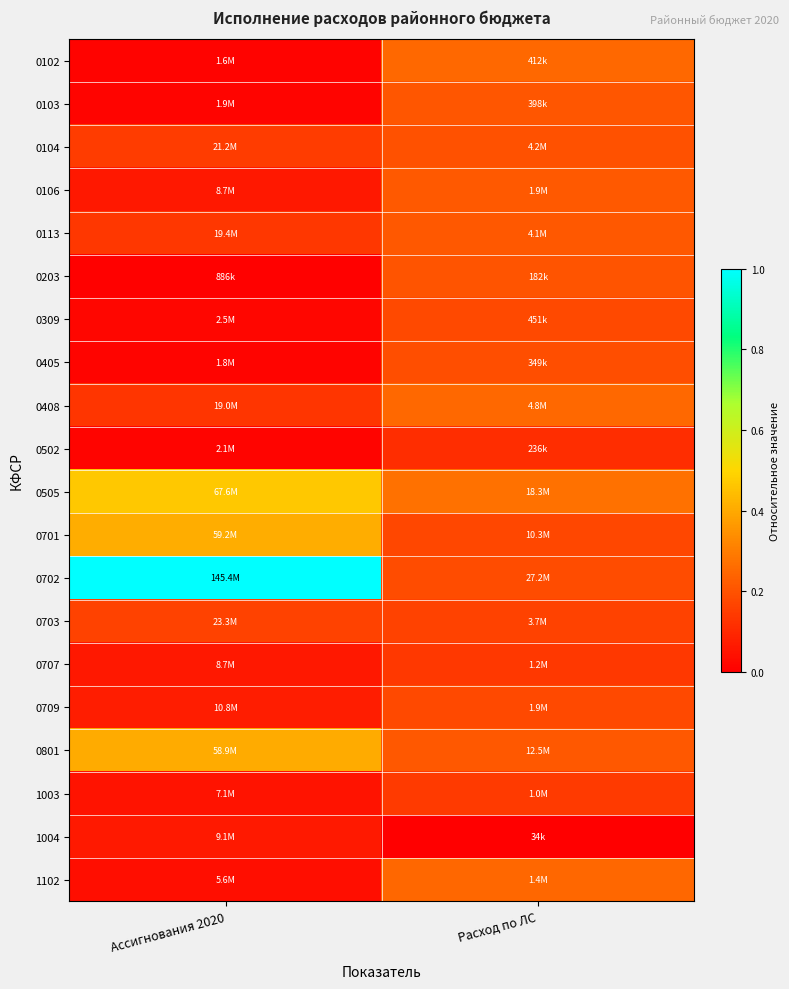

How many categories are shown in the chart?

2